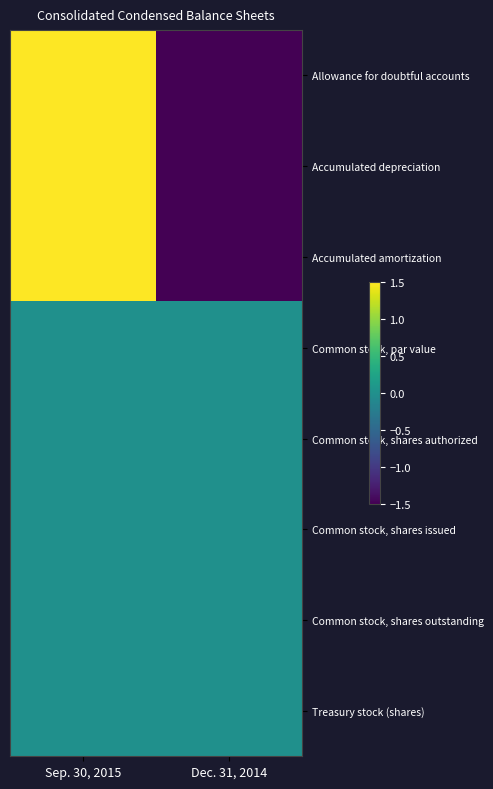

At Sep. 30, 2015, list the series in order from smallest to largest.

Common stock, par value, Common stock, shares authorized, Common stock, shares issued, Common stock, shares outstanding, Treasury stock (shares), Allowance for doubtful accounts, Accumulated depreciation, Accumulated amortization